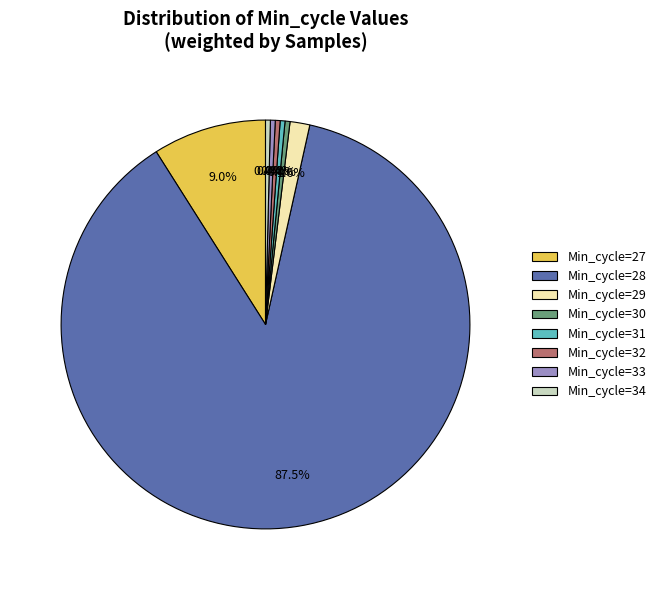

Which category has the biggest portion of the pie?

Min_cycle=28